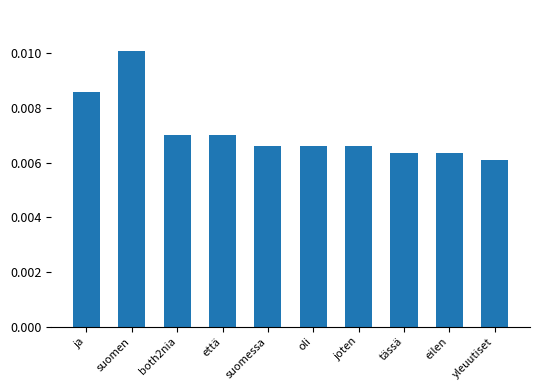

Are the bars grouped side by side (vs. stacked)?

No